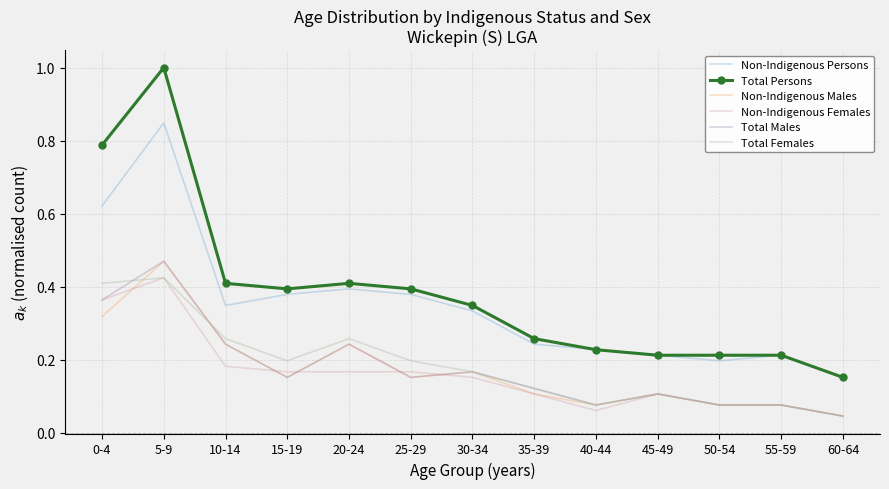

At which label is Non-Indigenous Persons closest to 0?

60-64